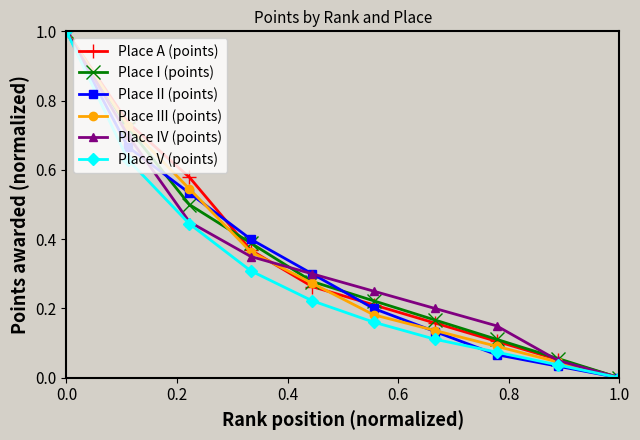

What is the maximum value shown in the chart?

1.0